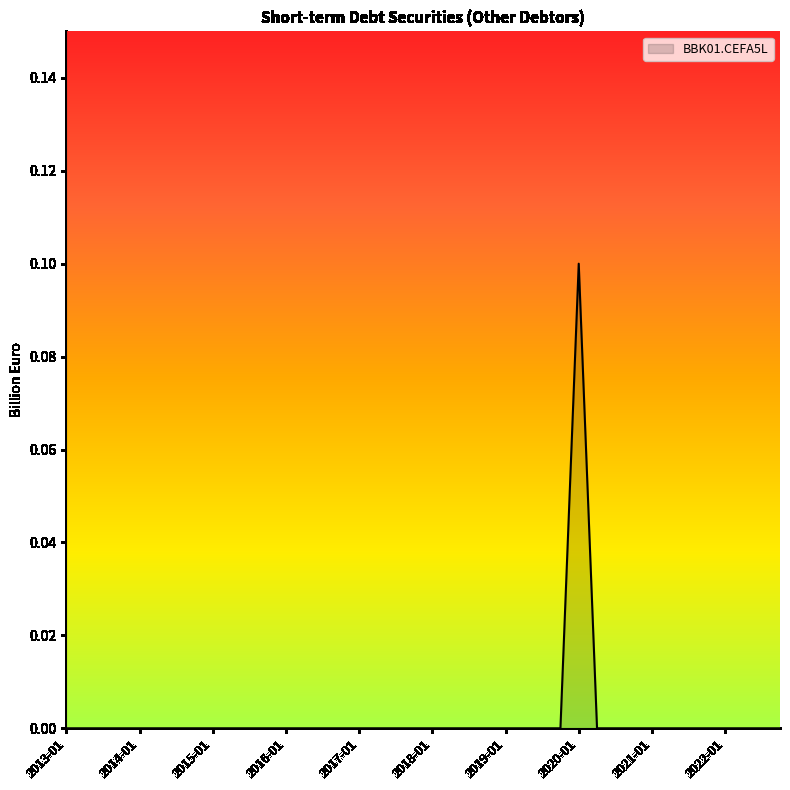

Reading left to right, what are all the values shown in this chart?

2013-01=0.0	2013-04=0.0	2013-07=0.0	2013-10=0.0	2014-01=0.0	2014-04=0.0	2014-07=0.0	2014-10=0.0	2015-01=0.0	2015-04=0.0	2015-07=0.0	2015-10=0.0	2016-01=0.0	2016-04=0.0	2016-07=0.0	2016-10=0.0	2017-01=0.0	2017-04=0.0	2017-07=0.0	2017-10=0.0	2018-01=0.0	2018-04=0.0	2018-07=0.0	2018-10=0.0	2019-01=0.0	2019-04=0.0	2019-07=0.0	2019-10=0.0	2020-01=0.1	2020-04=0.0	2020-07=0.0	2020-10=0.0	2021-01=0.0	2021-04=0.0	2021-07=0.0	2021-10=0.0	2022-01=0.0	2022-04=0.0	2022-07=0.0	2022-10=0.0